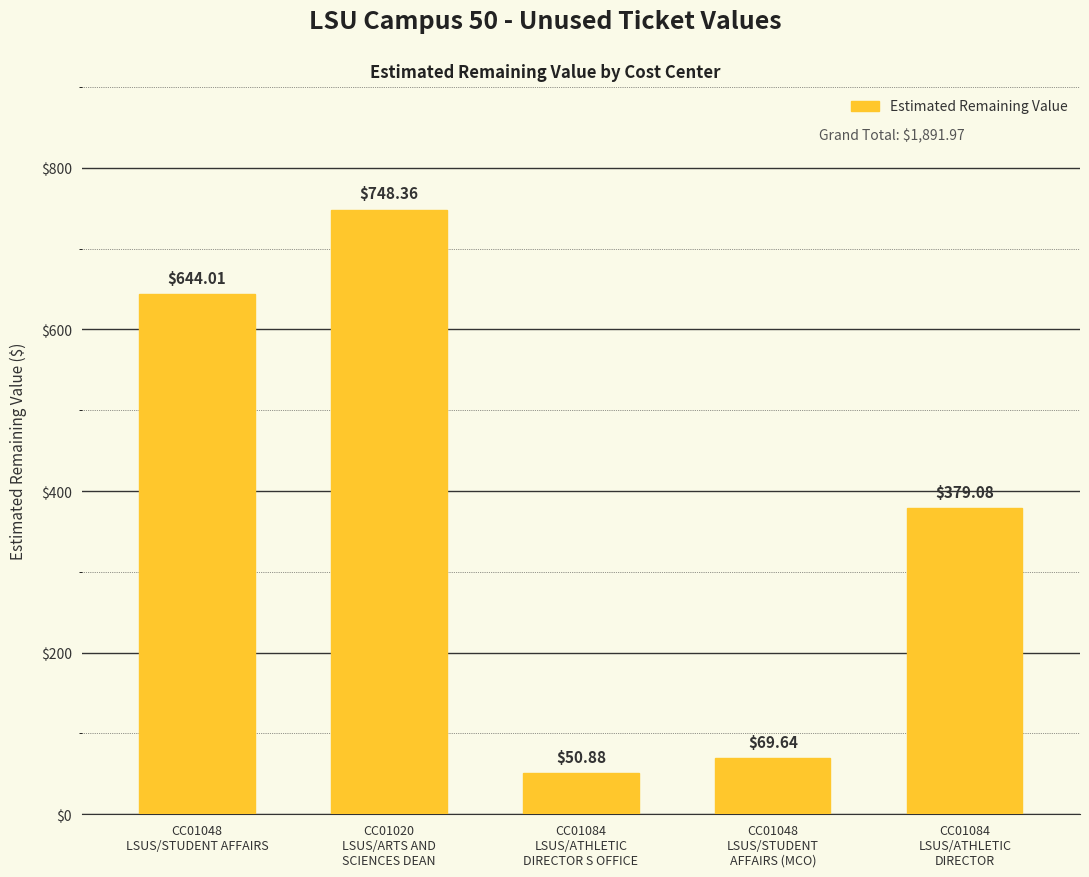

Read the value at CC01048
LSUS/STUDENT
AFFAIRS (MCO).

69.6